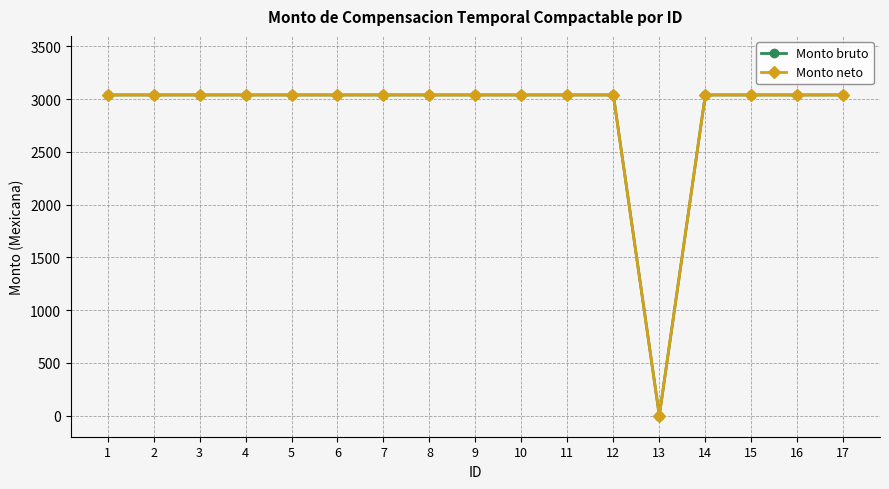

How many data points in Monto bruto are less than 3040?

1